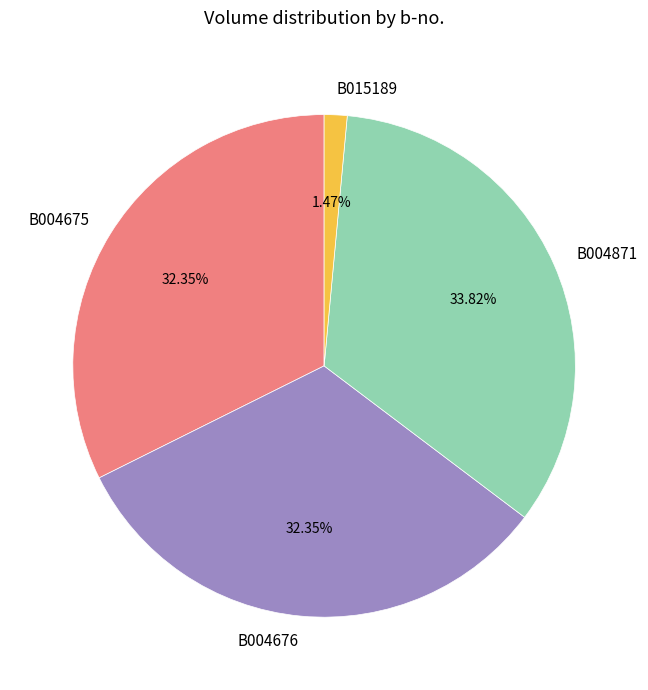

Do B004871 and B015189 together represent more than half of the pie?

No